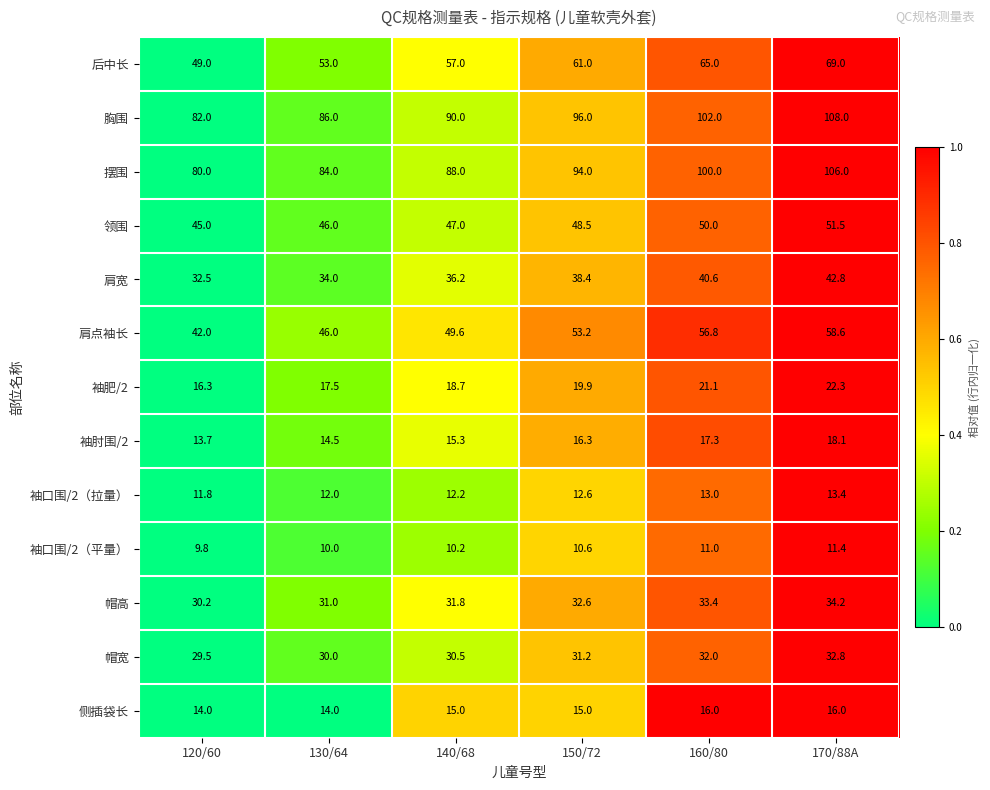

What is the maximum value shown in the chart?

108.0